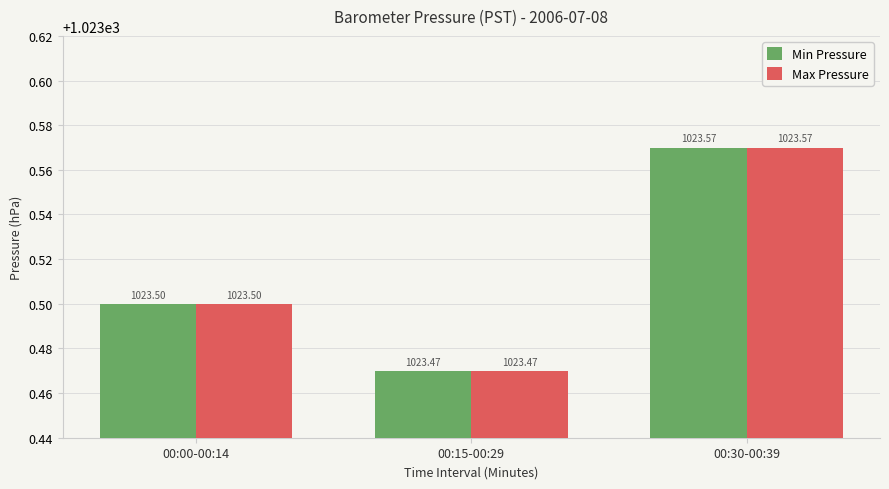

What is the average value of the Min Pressure series?

1023.5